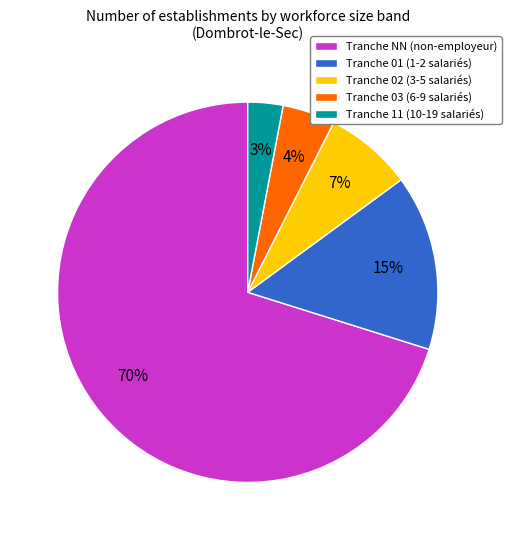

The Tranche 01 (1-2 salariés) slice represents 15% of the pie. True or false?

True